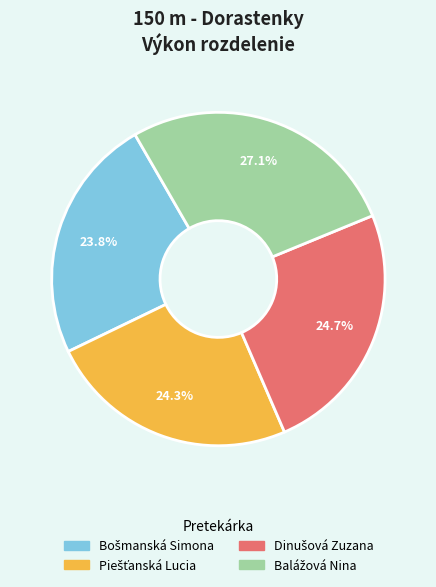

Is there any slice that represents more than half of the pie?

No